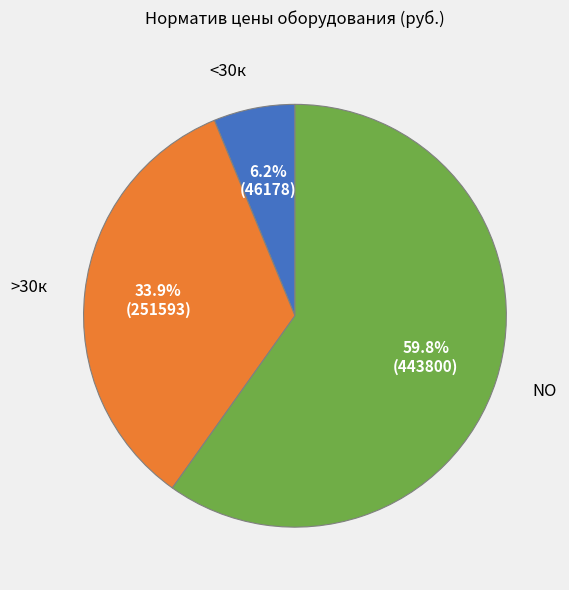

Is the sum of >30к and NO greater than half?

Yes